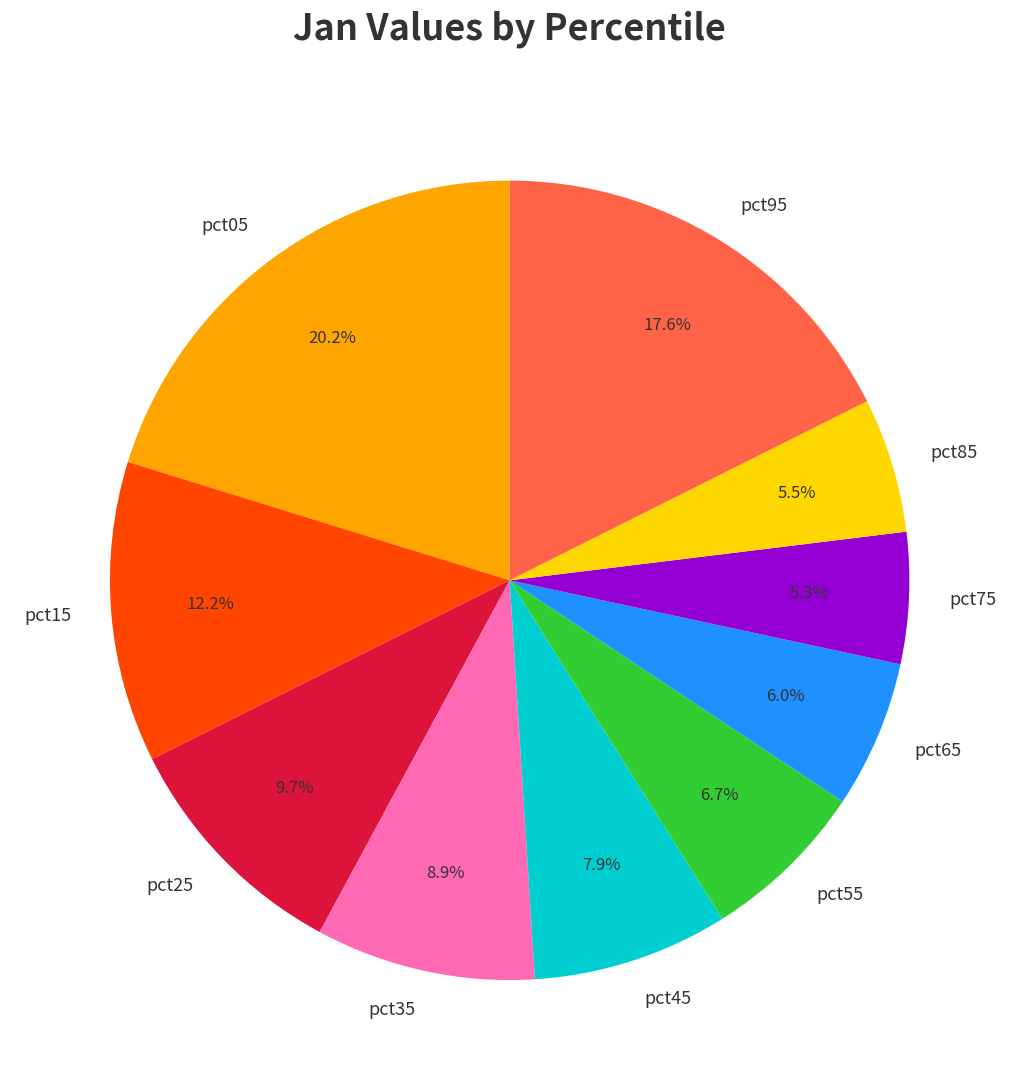

To the nearest percent, what is the difference between the pct95 and pct25 slice percentages?

8%